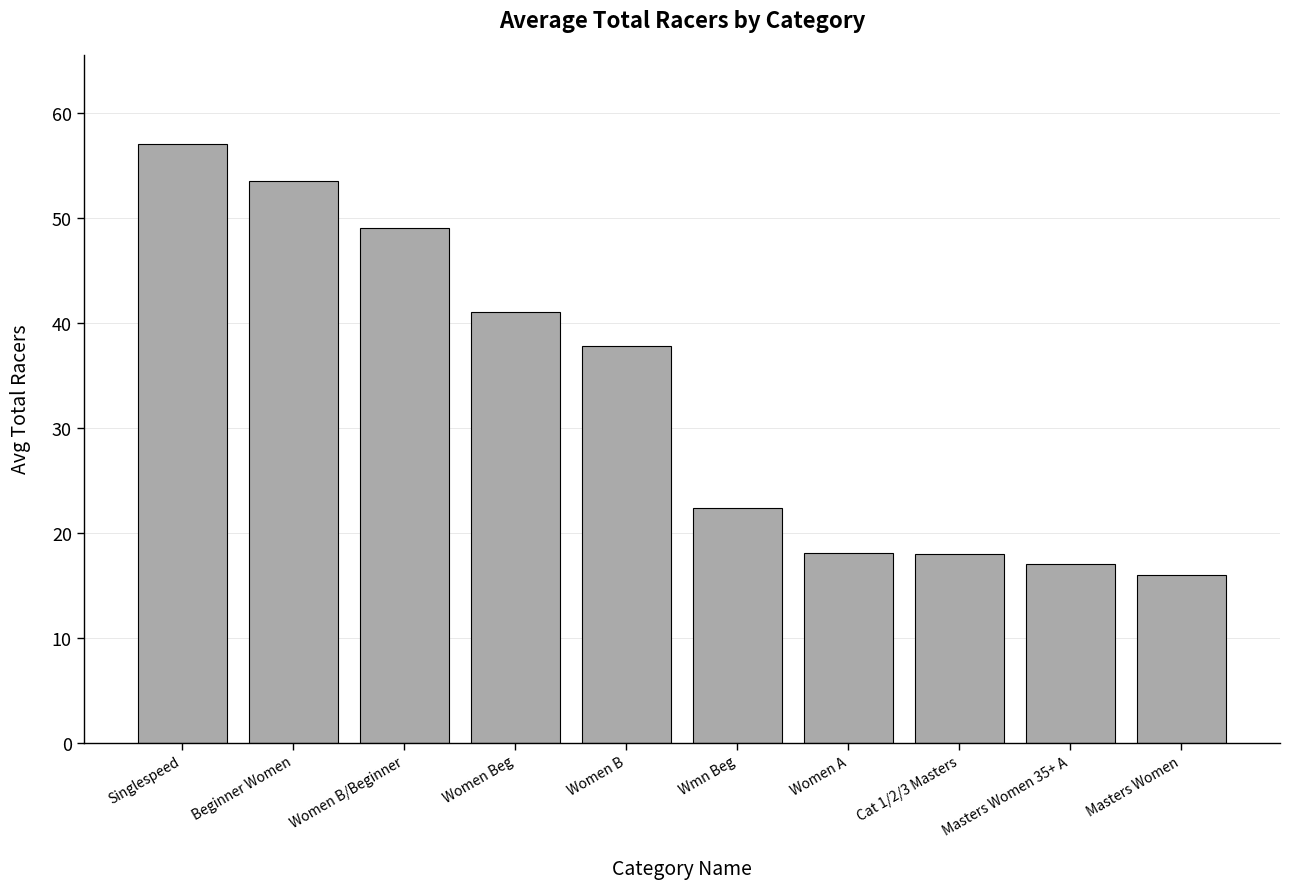

What is the change in value from Wmn Beg to Women A?

-4.2